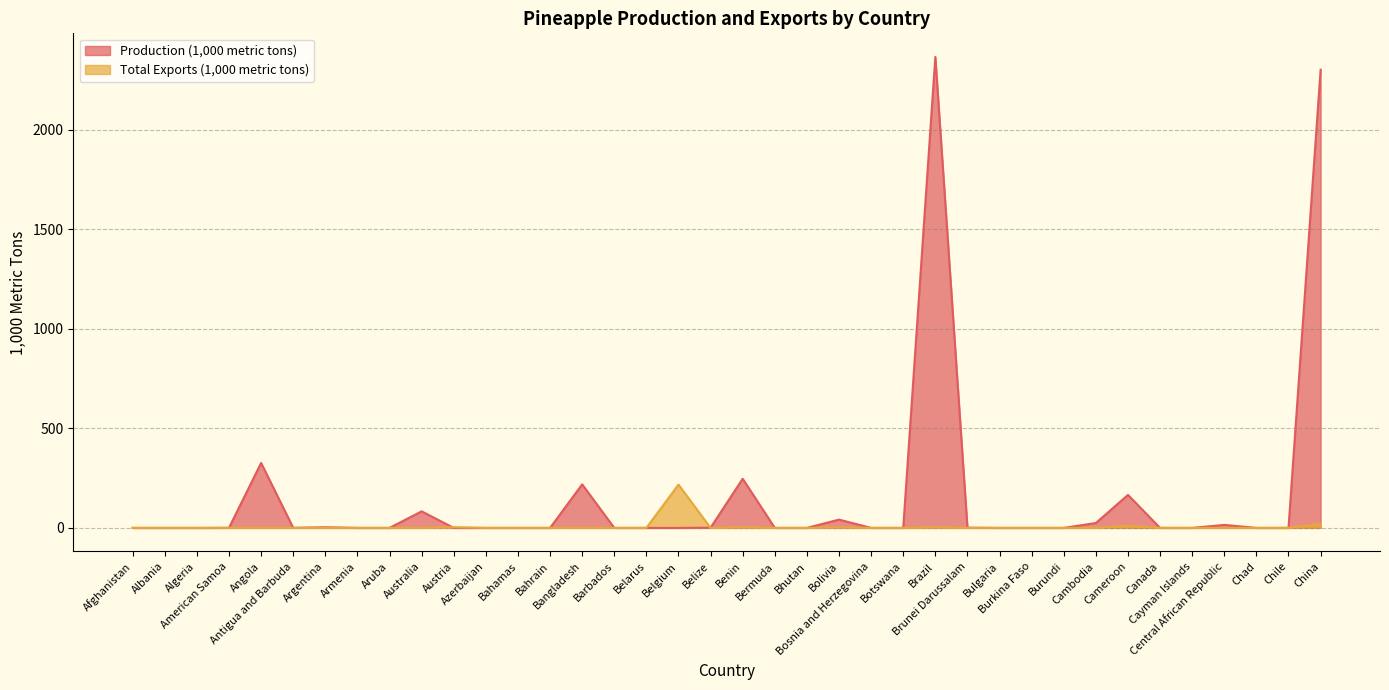

How many positive values does the Total Exports (1,000 metric tons) series have?

13